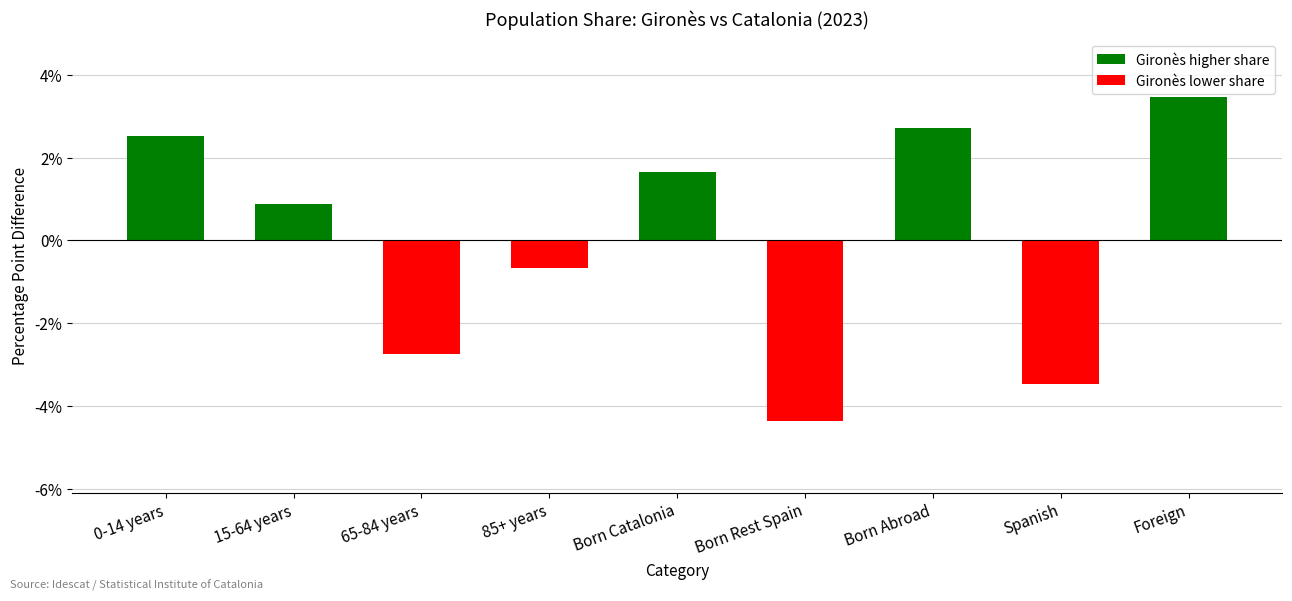

Reading right to left, transcribe all the data shown in this chart.

Foreign=3.5	Spanish=-3.5	Born Abroad=2.7	Born Rest Spain=-4.3	Born Catalonia=1.6	85+ years=-0.7	65-84 years=-2.7	15-64 years=0.9	0-14 years=2.5